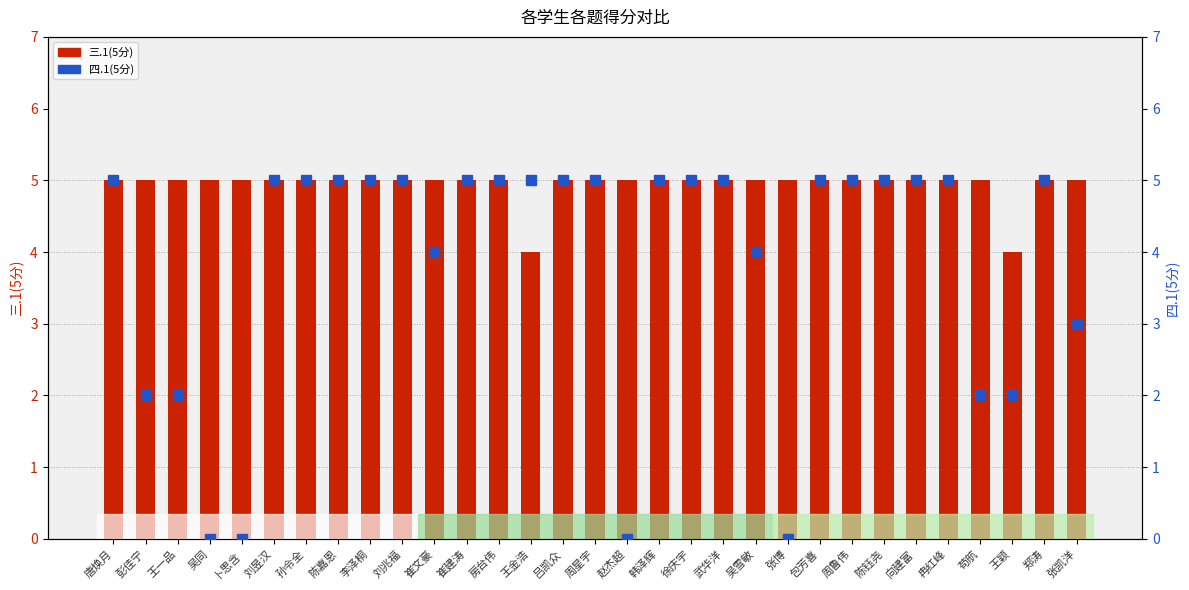

Rank the categories by 四.1(5分) value from highest to lowest.

唐焕月, 刘昱汉, 孙令全, 陈嘉恩, 李泽桐, 刘兆福, 崔建涛, 房台伟, 王金浩, 吕凯众, 周星宇, 韩泽辉, 徐庆宇, 武华洋, 包芳喜, 周鲁伟, 陈钰尧, 向建富, 冉红峰, 郑涛, 崔文豪, 吴雪敏, 张凯洋, 彭佳宁, 王一品, 苟航, 王颖, 吴同, 卜思含, 赵杰超, 张博